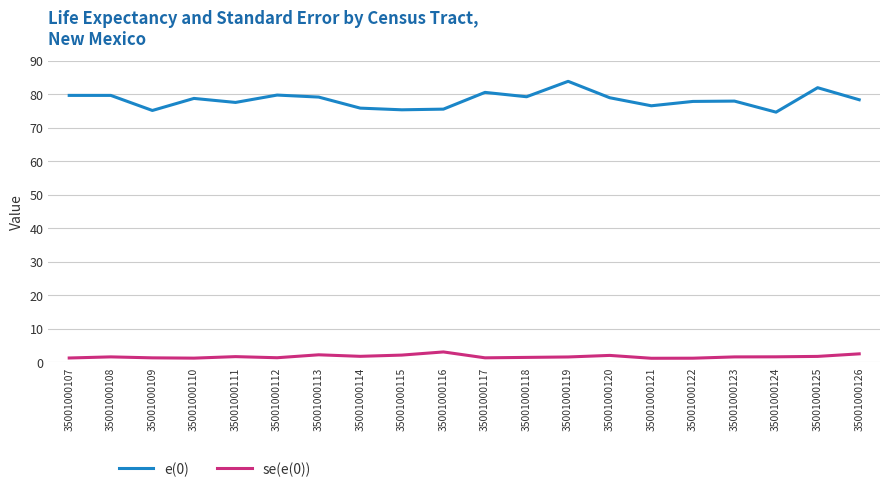

Is it true that e(0) equals 78.0 at 35001000123?

True